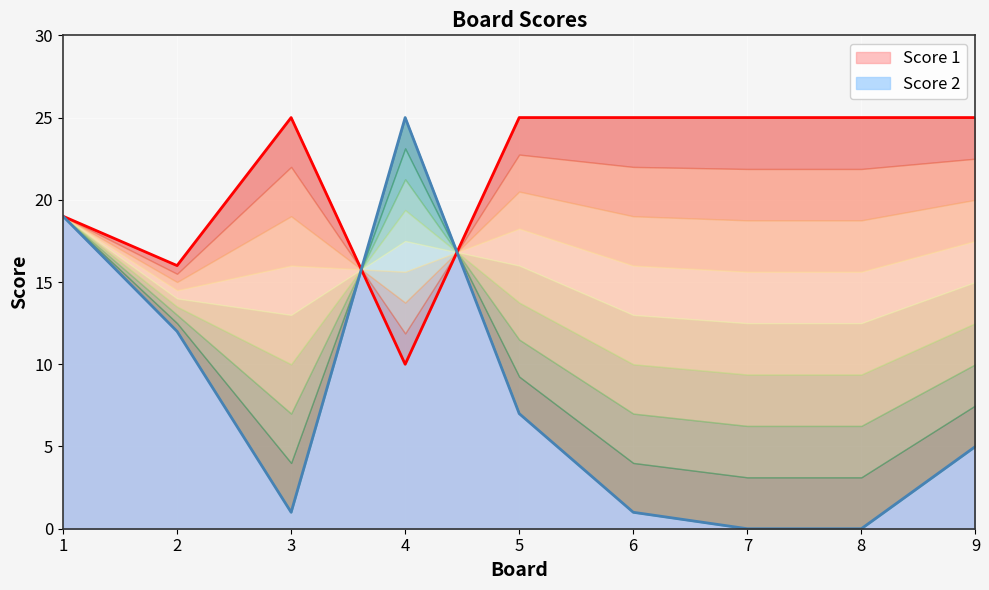

What is the difference between the maximum and minimum values in the Score 1 series?

15